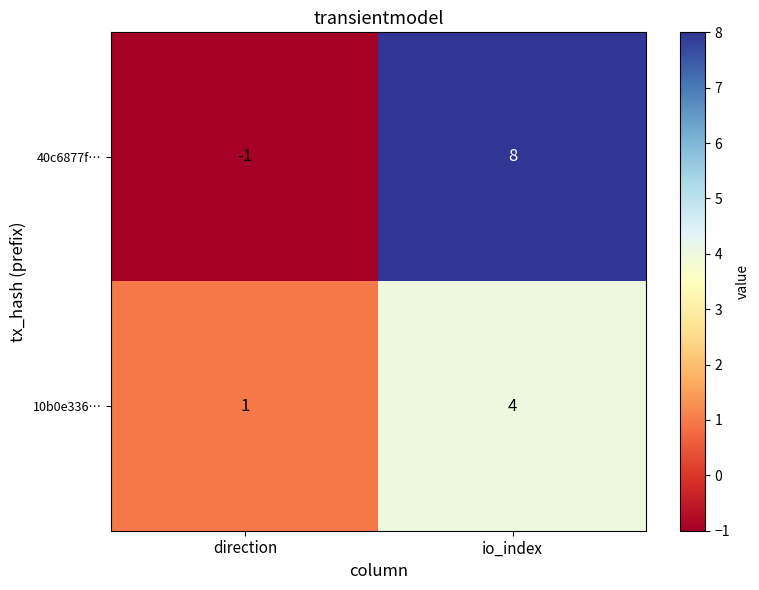

What is the difference between the maximum and minimum values in the 40c6877f… series?

9